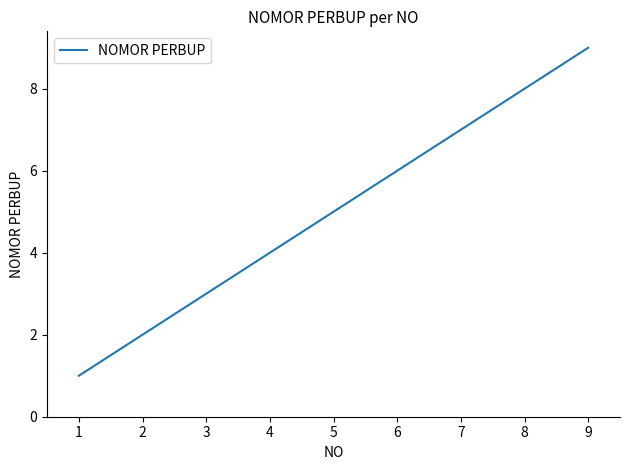

What is the ratio of the value at 5 to the value at 1?

5.0